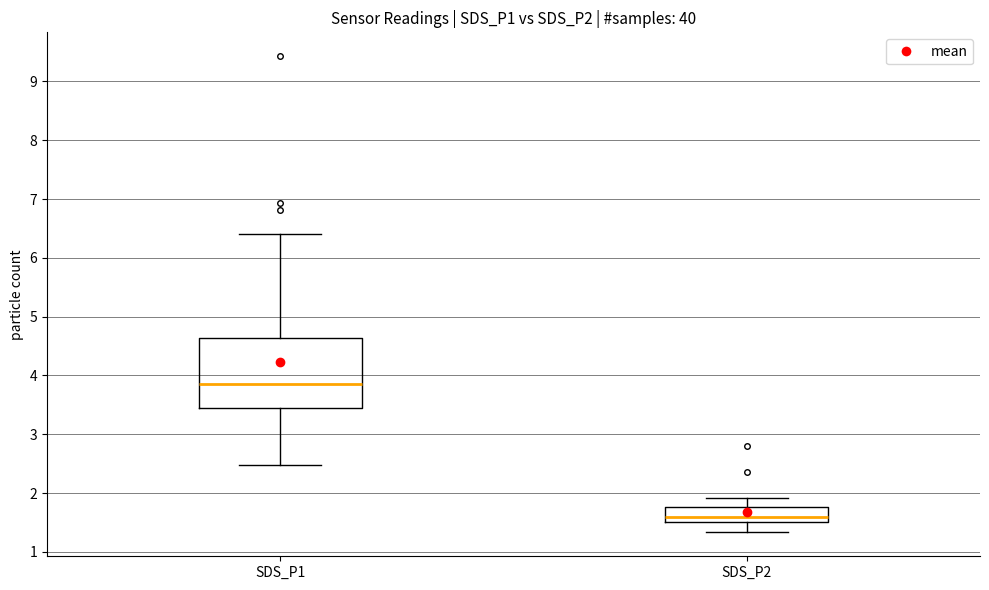

Reading left to right, transcribe this box plot: for each box, give where its median line is, the range the box spans, and where its two whiskers end, as read against the y-axis. The values are not printed on the chart, so give them approximately, as read against the axis.

SDS_P1: median 3.9, box 3.4 to 4.6, whiskers 2.5 to 6.4
SDS_P2: median 1.6, box 1.5 to 1.8, whiskers 1.3 to 1.9